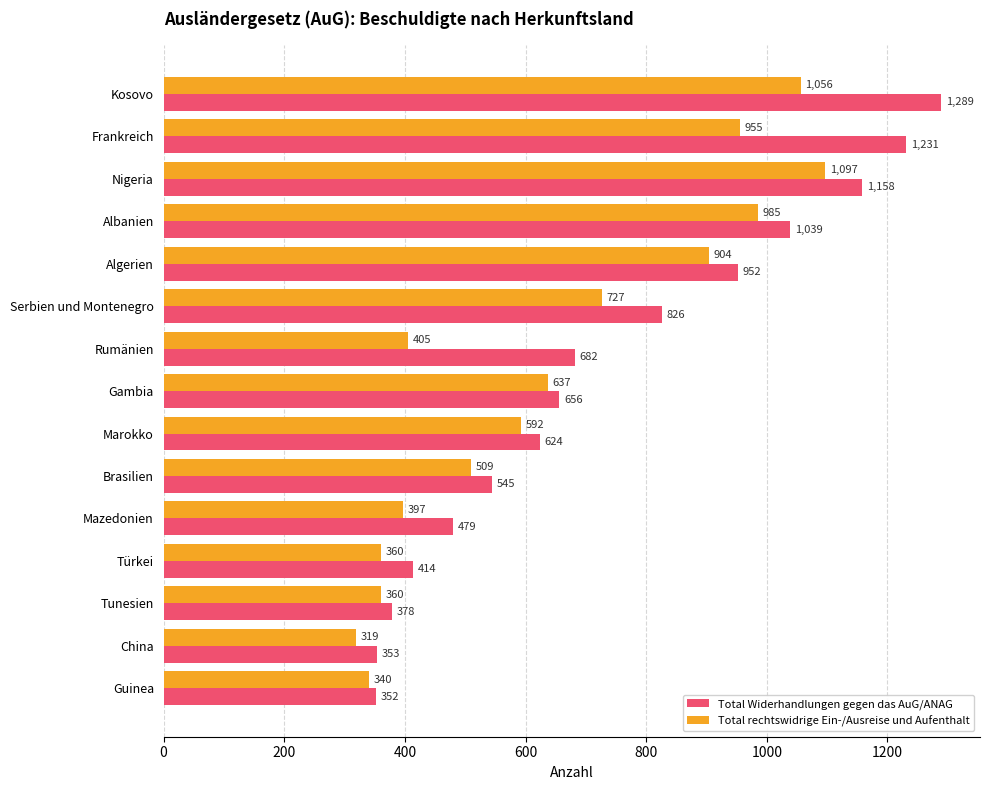

List the series in order of their peak value, lowest first.

Total rechtswidrige Ein-/Ausreise und Aufenthalt, Total Widerhandlungen gegen das AuG/ANAG